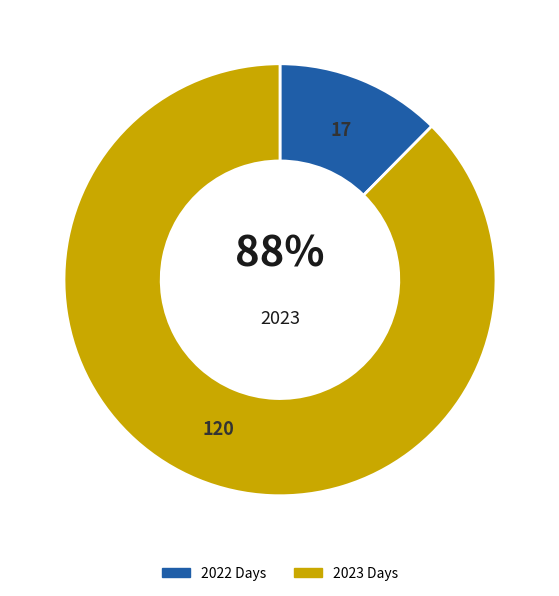

To the nearest percent, what portion does 2023 represent?

88%